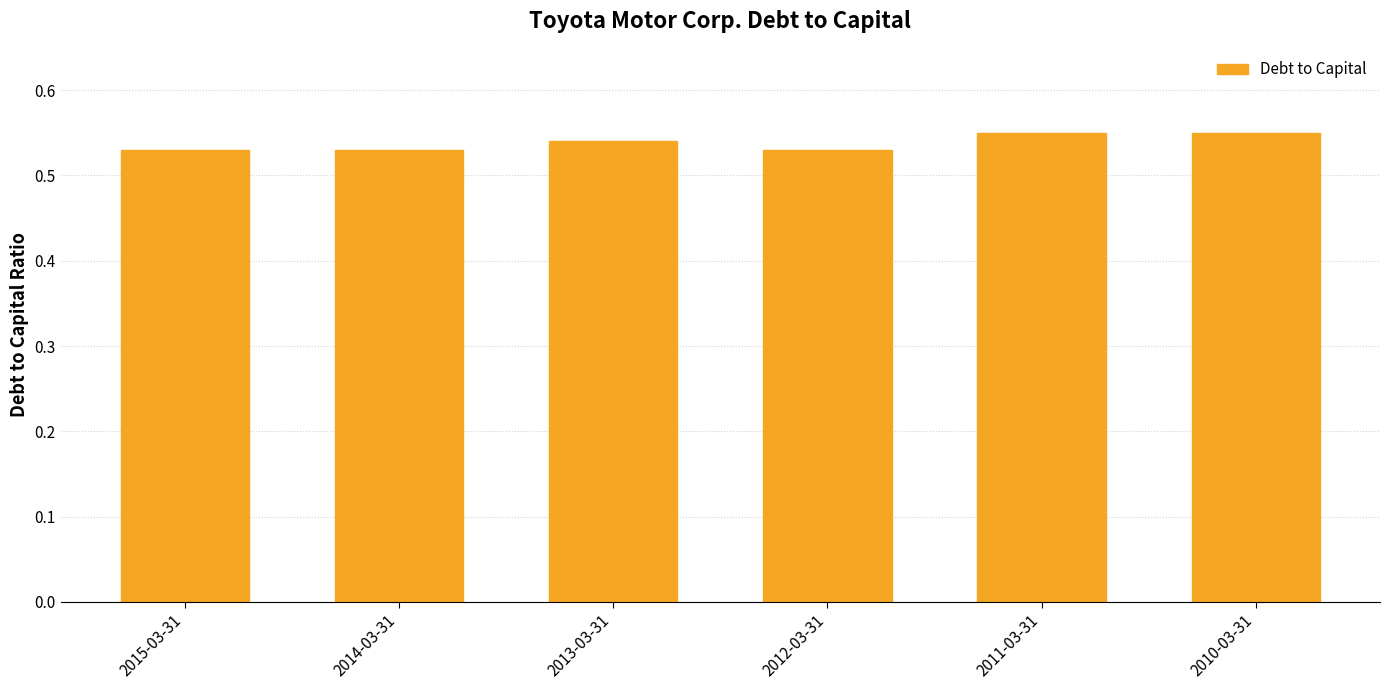

True or false: the data shows 0.7 at 2013-03-31.

False